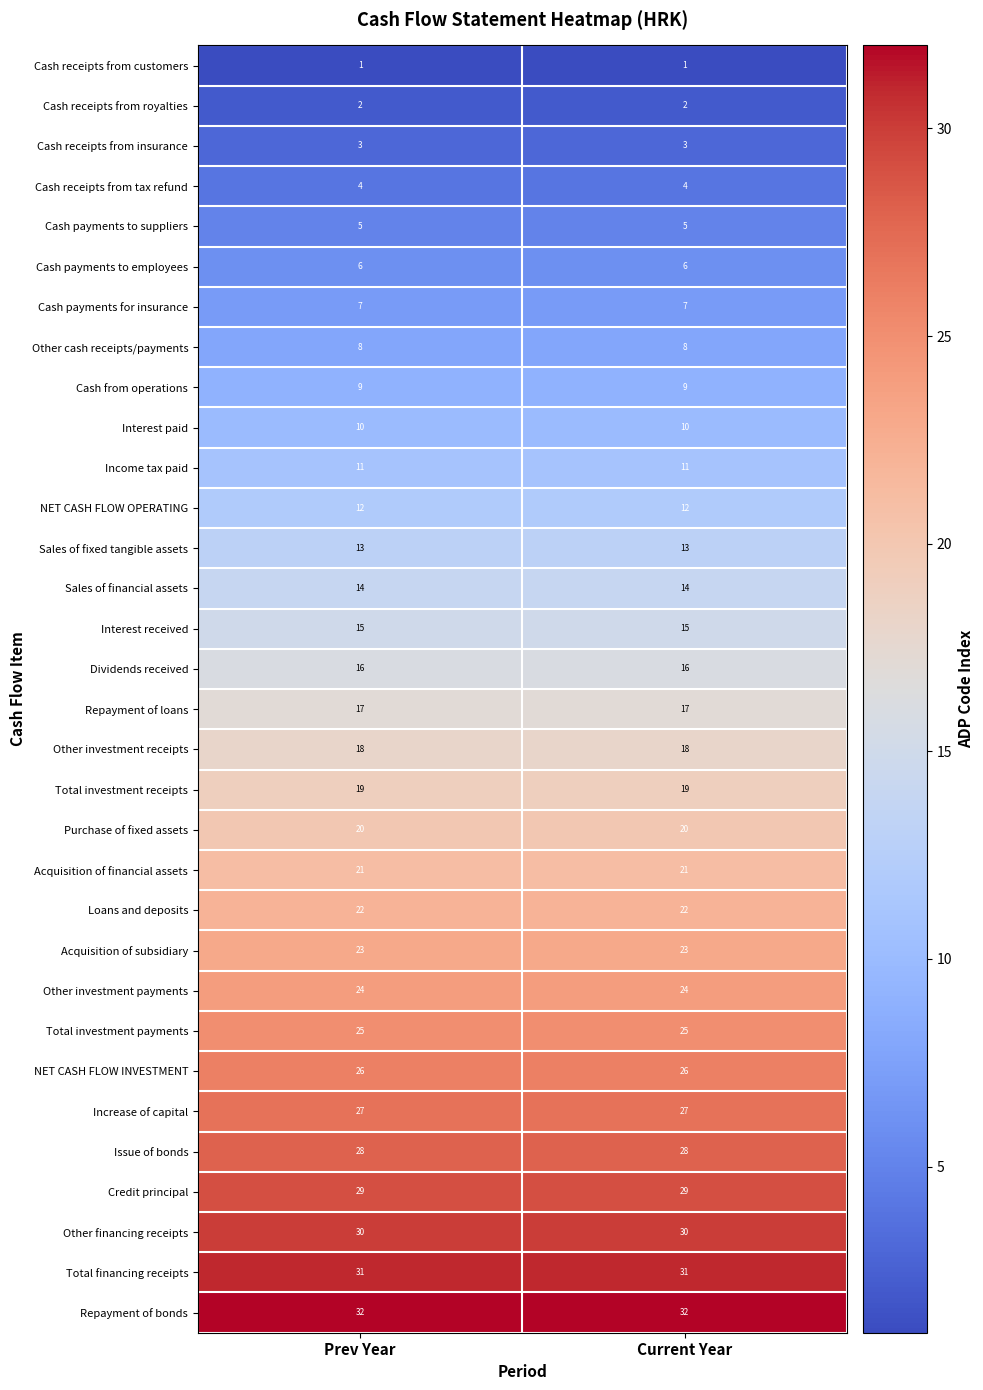

What is the spread (max minus min) of values at Current Year?

31